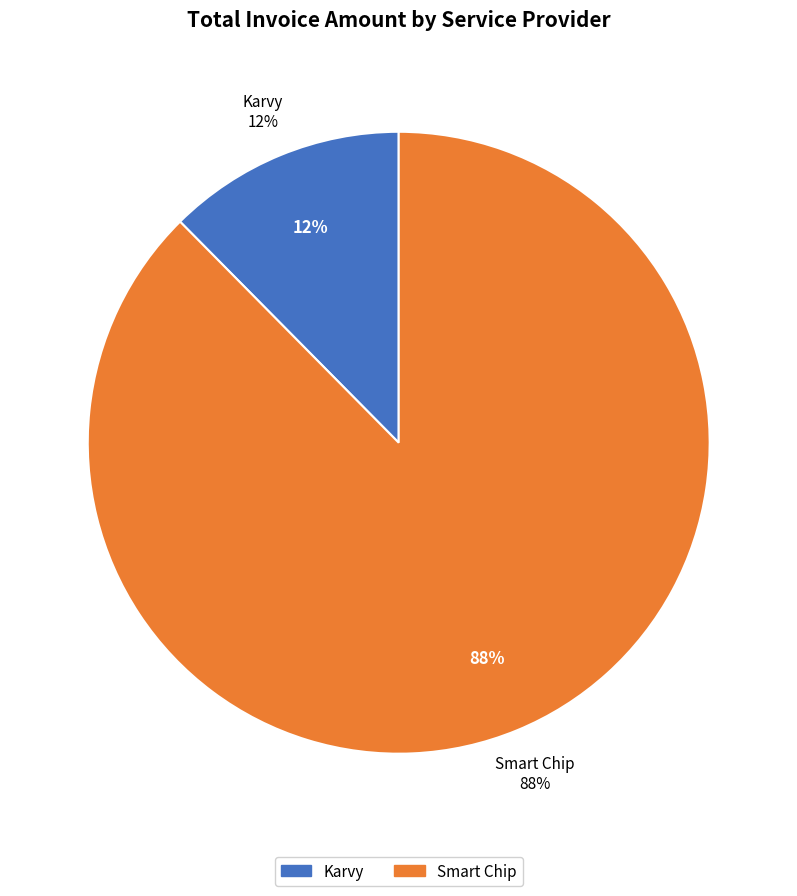

What is the change in value from Karvy to Smart Chip?

+62838785